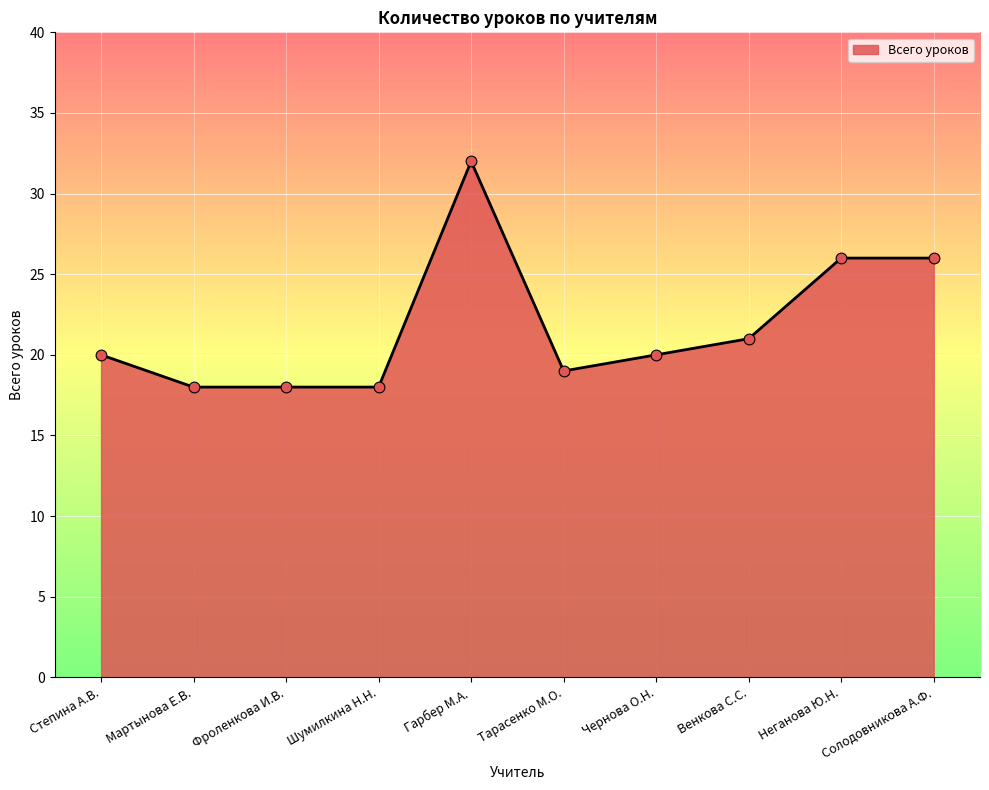

What is the change in value from Мартынова Е.В. to Чернова О.Н.?

+2